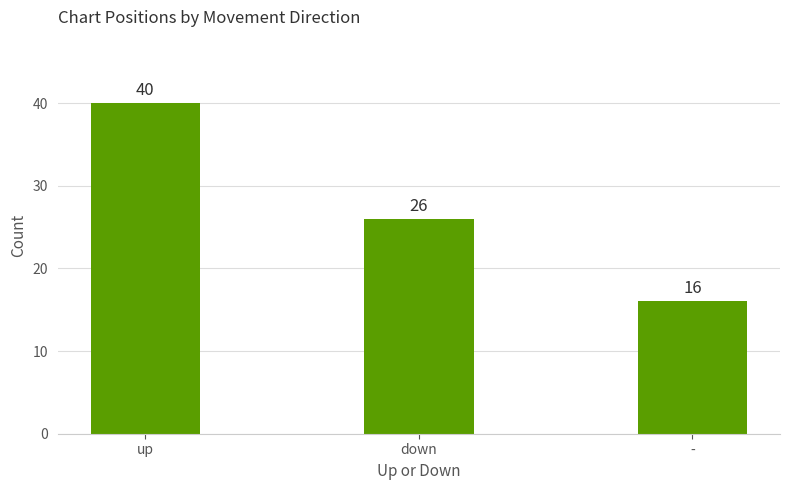

What position from the right is down?

2